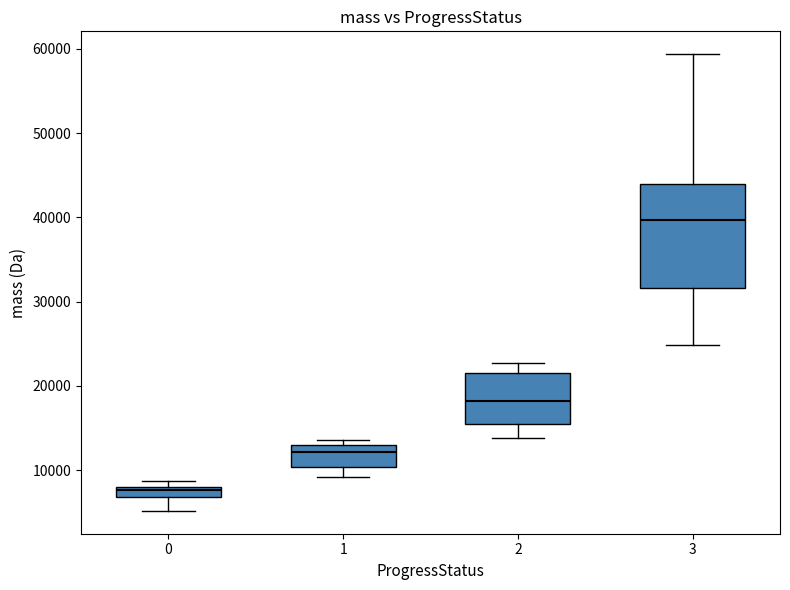

Which box's median line is the lowest?

0